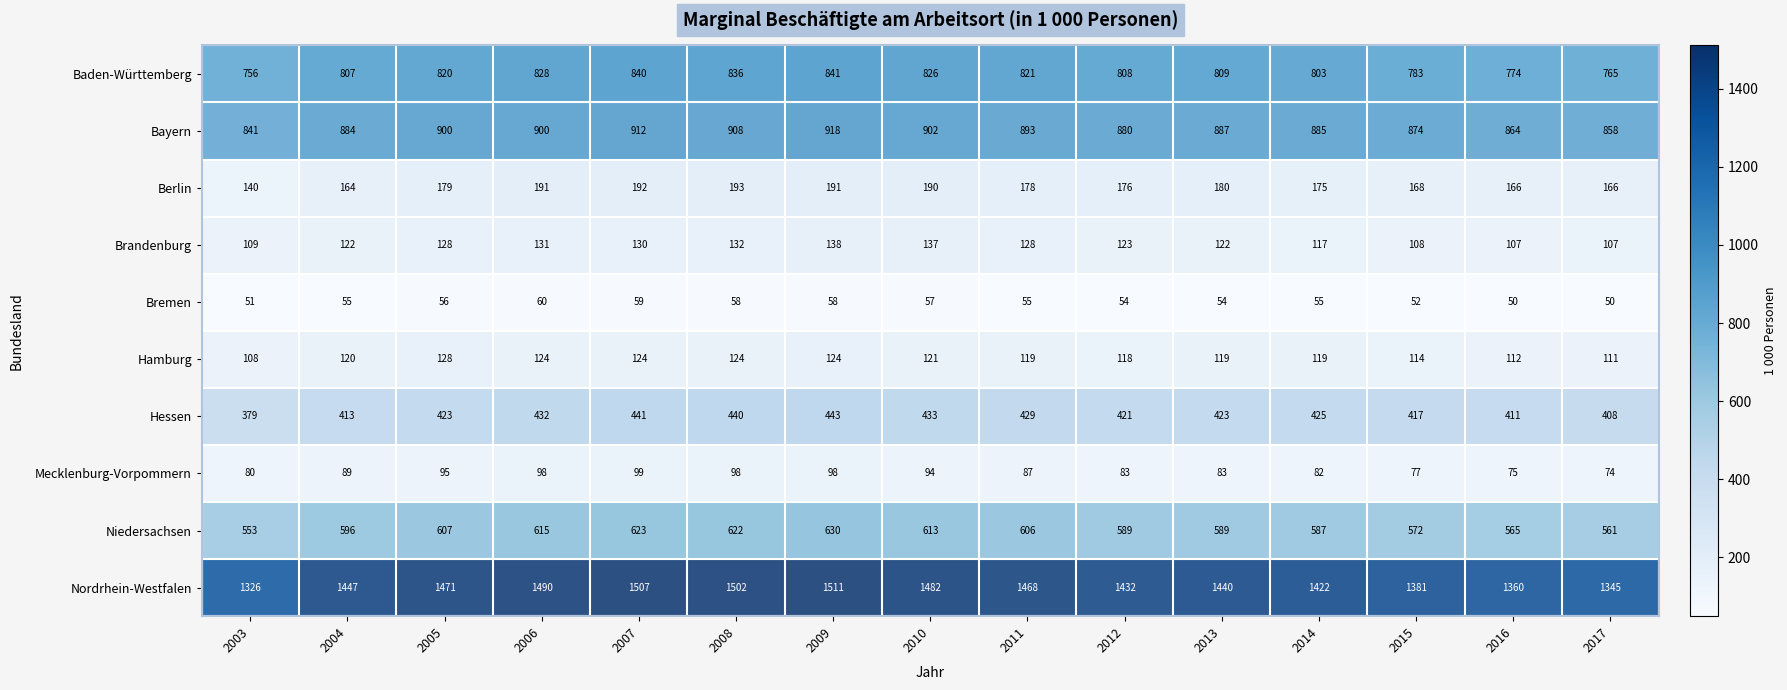

Rank the series at 2004 from highest to lowest value.

Nordrhein-Westfalen, Bayern, Baden-Württemberg, Niedersachsen, Hessen, Berlin, Brandenburg, Hamburg, Mecklenburg-Vorpommern, Bremen